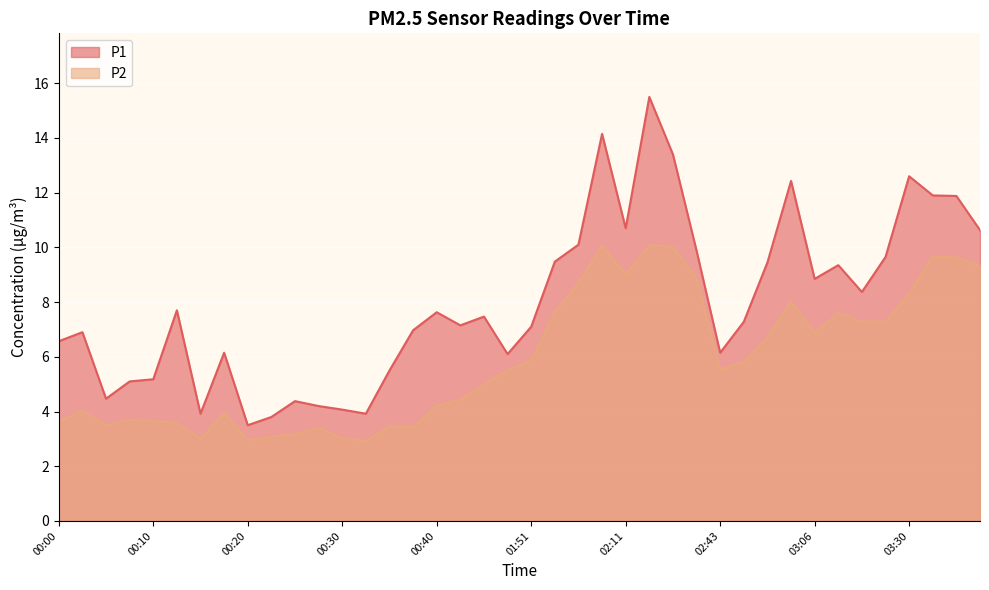

True or false: P1 has more than 0 points higher than both neighbors.

True